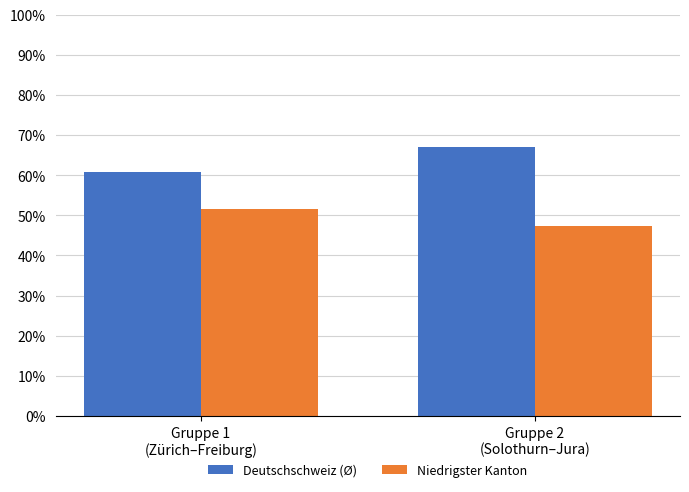

What are all the series names shown in the legend?

Deutschschweiz (Ø), Niedrigster Kanton